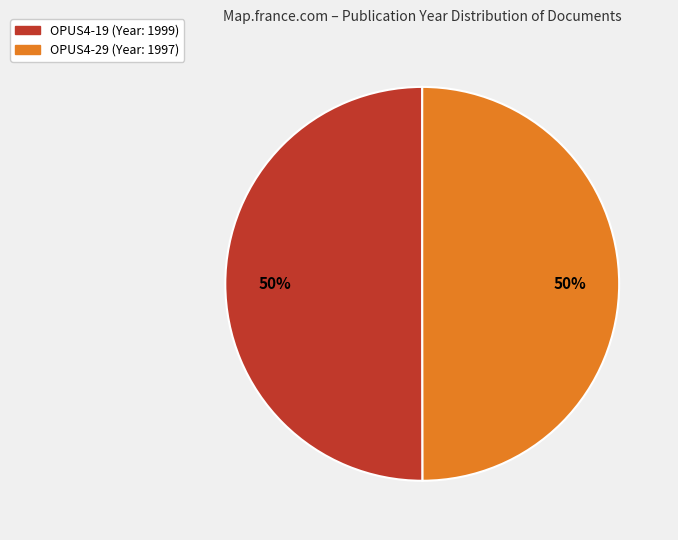

To the nearest percent, what is the combined percentage of OPUS4-19 (Year: 1999) and OPUS4-29 (Year: 1997)?

100%